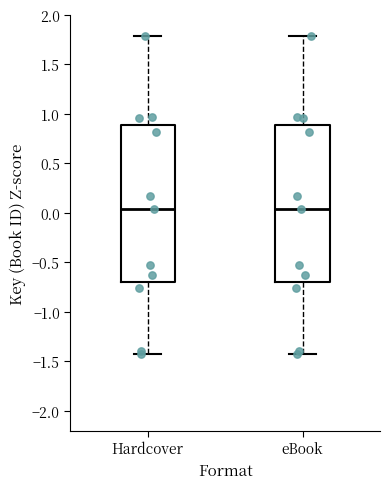

Reading left to right, read every box against the y-axis: the position of its median line, the range the box covers, and the ends of its whiskers. The values are not printed on the chart, so give them approximately, as read against the axis.

Hardcover: median 0.05, box -0.70 to 0.90, whiskers -1.45 to 1.80
eBook: median 0.05, box -0.70 to 0.90, whiskers -1.45 to 1.80